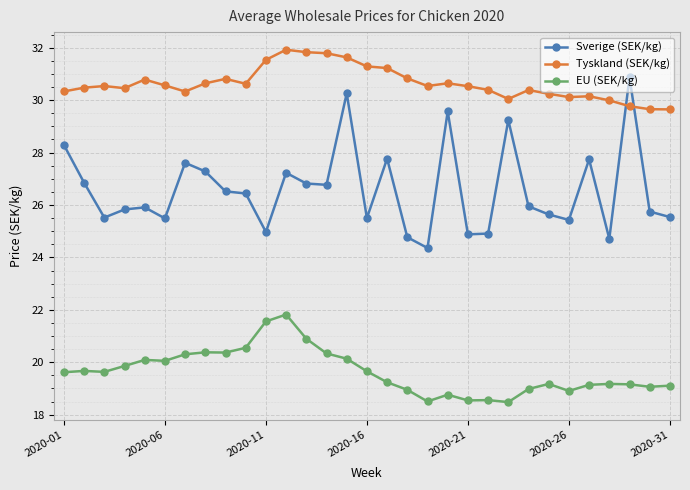

What is the difference between the maximum and minimum values in the EU (SEK/kg) series?

3.3